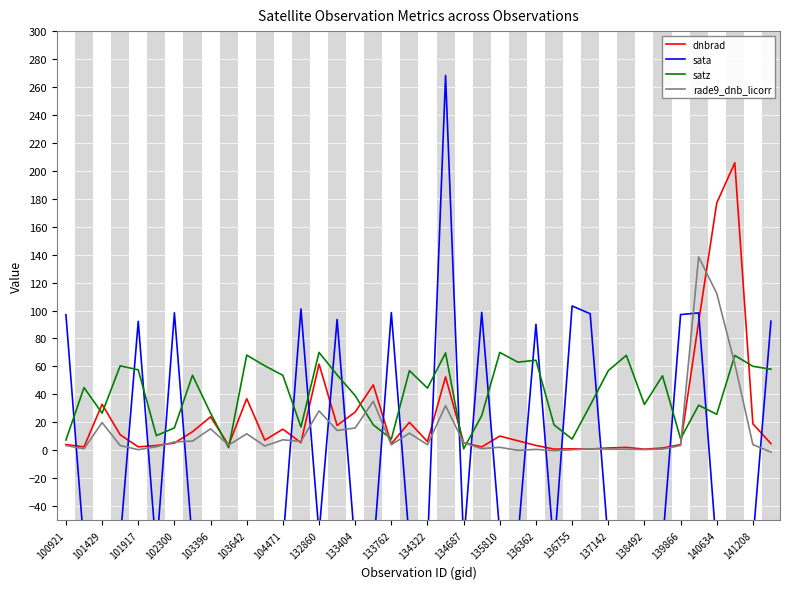

True or false: satz has a value of 25.3 at 137142.

False